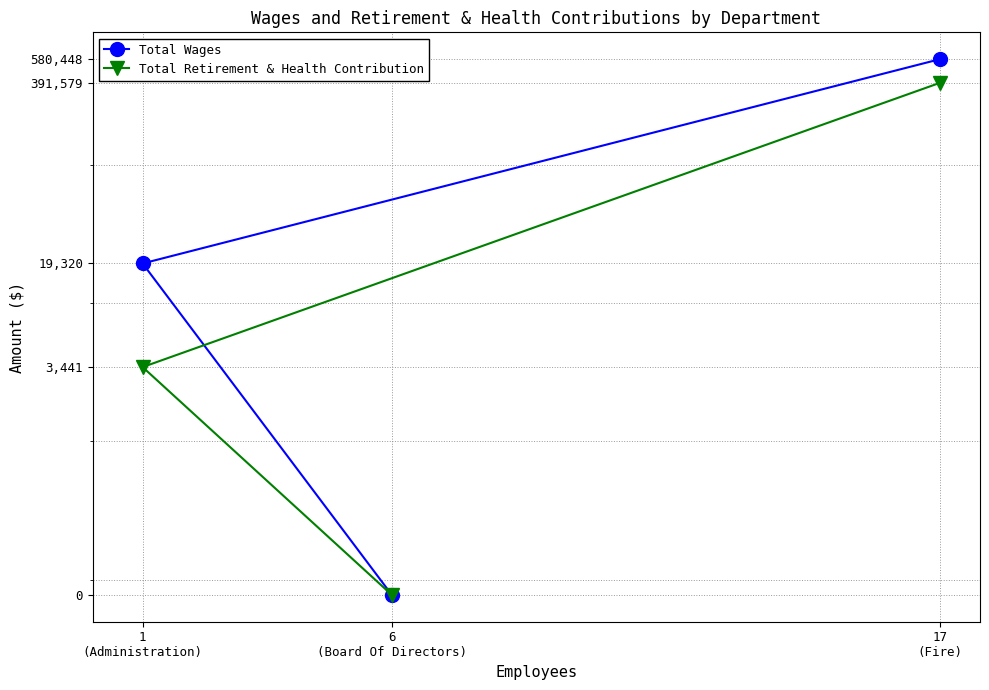

Rank the series by their average value, from lowest to highest.

Total Retirement & Health Contribution, Total Wages